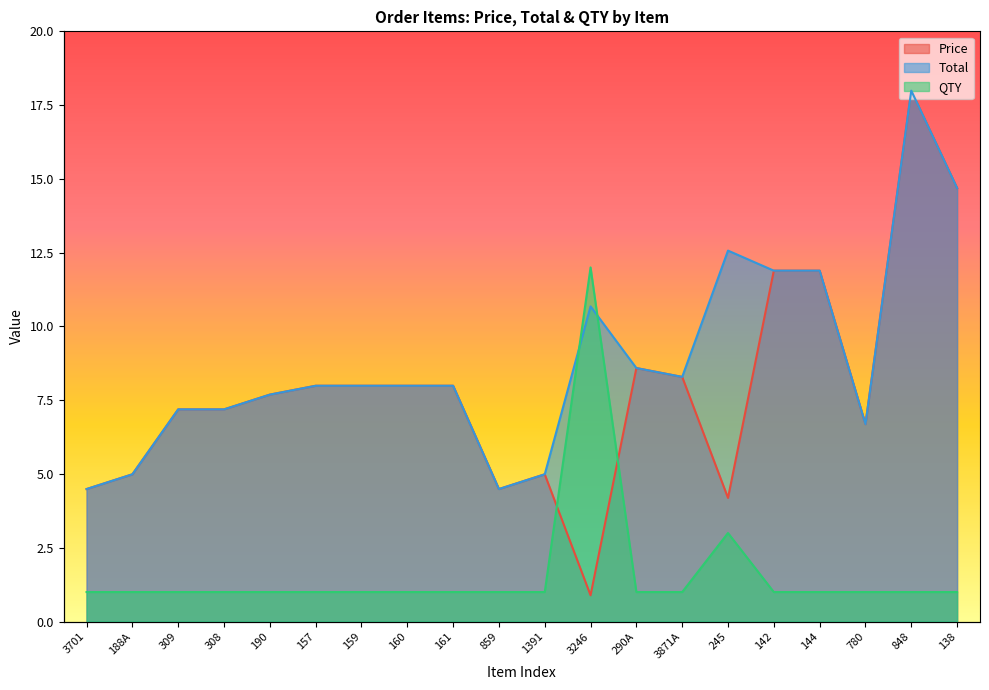

True or false: Total and Price cross at least once.

False